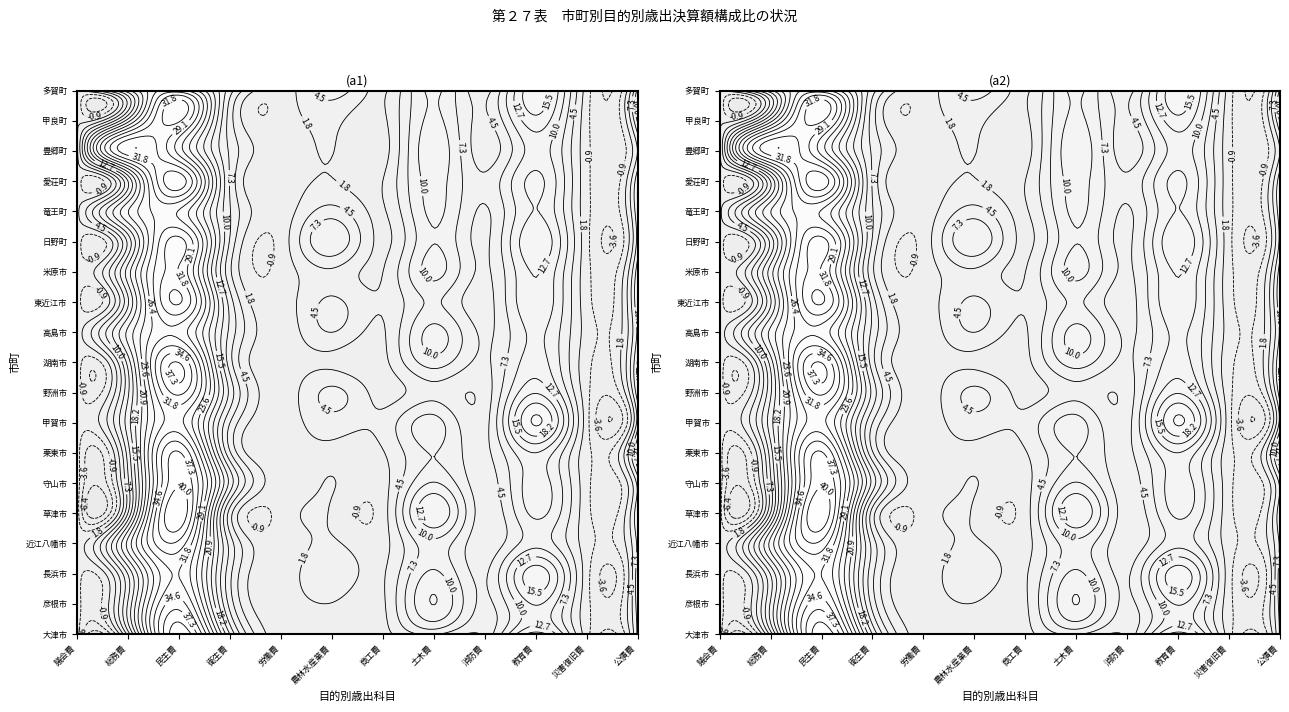

Is the value of 彦根市 at 0 greater than the value of 守山市 at 1?

No